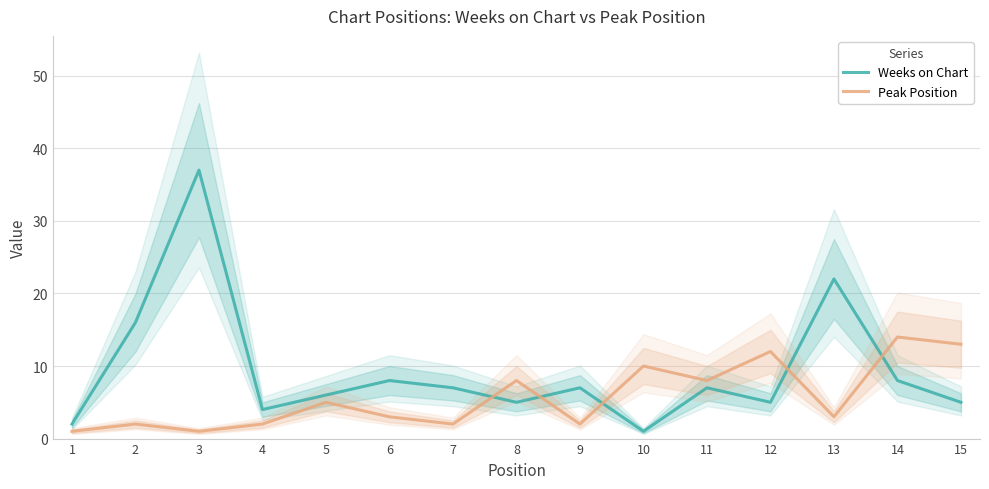

Reading left to right, list all the values displayed in this chart.

Weeks on Chart: 1=2	2=16	3=37	4=4	5=6	6=8	7=7	8=5	9=7	10=1	11=7	12=5	13=22	14=8	15=5
Peak Position: 1=1	2=2	3=1	4=2	5=5	6=3	7=2	8=8	9=2	10=10	11=8	12=12	13=3	14=14	15=13